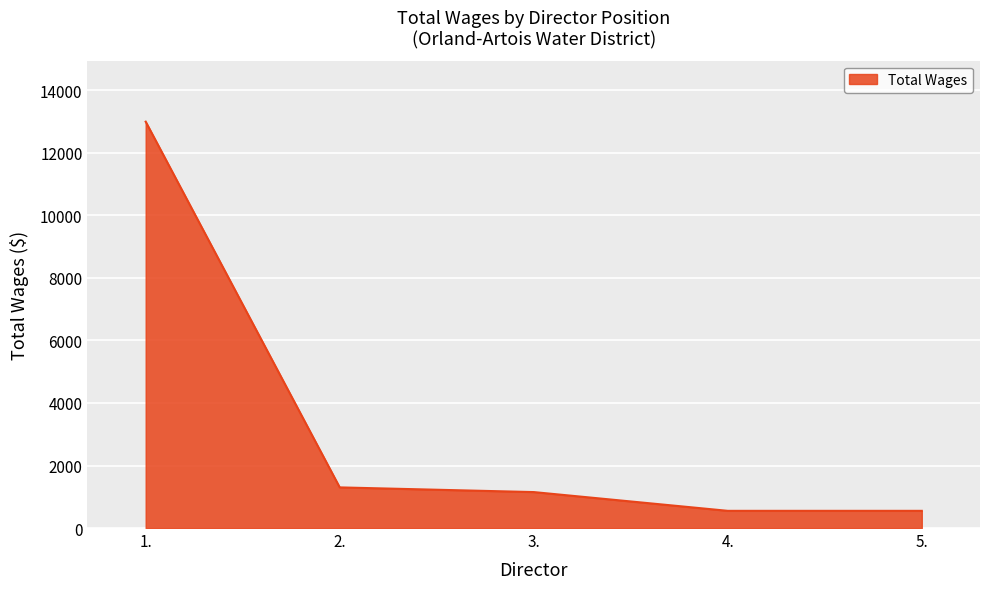

Is it true that the value at 5. is 550?

True